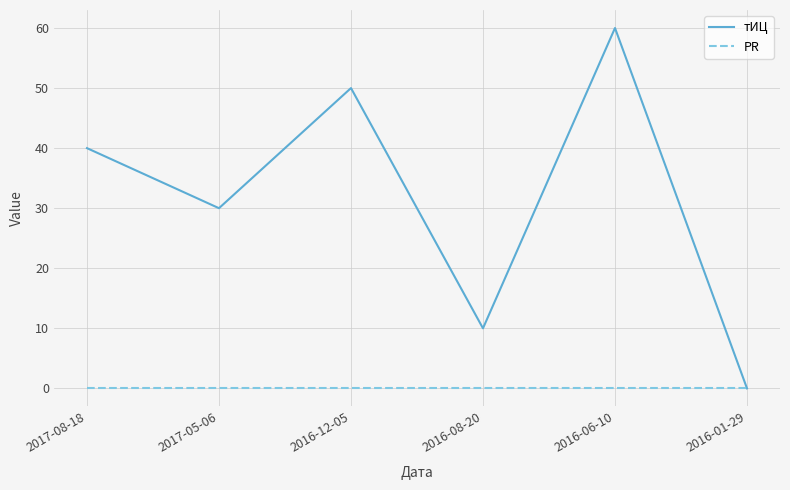

Reading left to right, what are all the values shown in this chart?

тИЦ: 2017-08-18=40	2017-05-06=30	2016-12-05=50	2016-08-20=10	2016-06-10=60	2016-01-29=0
PR: 2017-08-18=0	2017-05-06=0	2016-12-05=0	2016-08-20=0	2016-06-10=0	2016-01-29=0